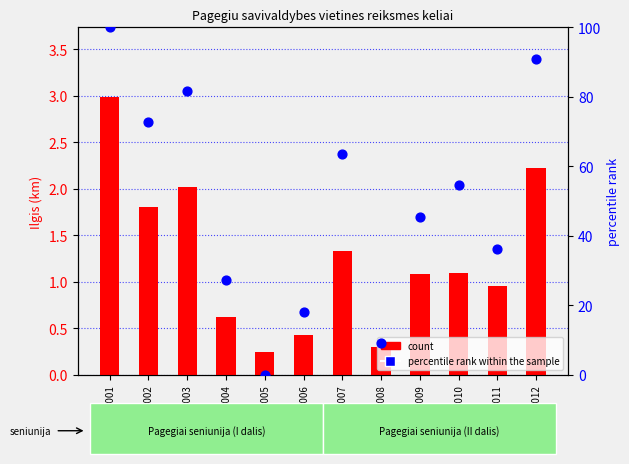

What are all the series names shown in the legend?

count, percentile rank within the sample